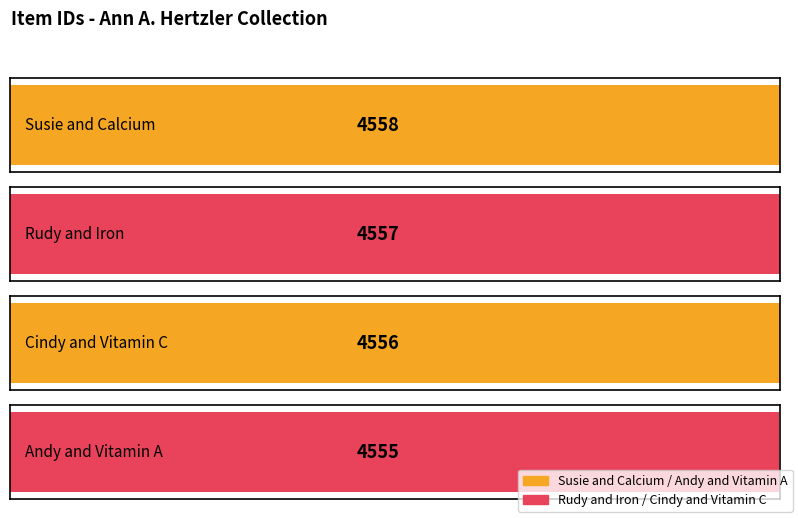

True or false: the data shows 3140 at Cindy and Vitamin C.

False